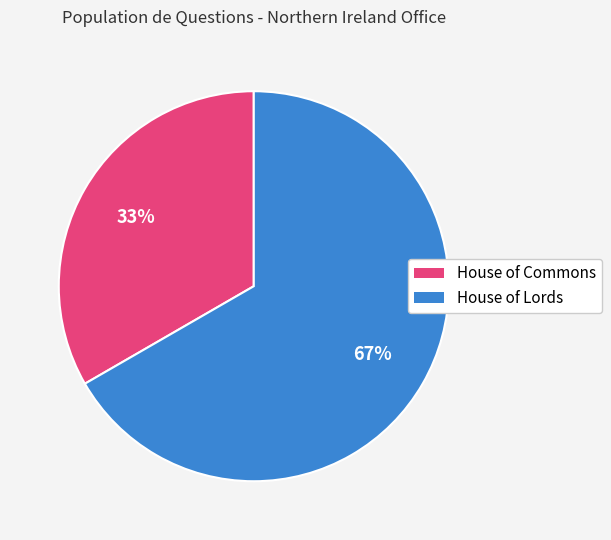

How many slices are in this pie chart?

2